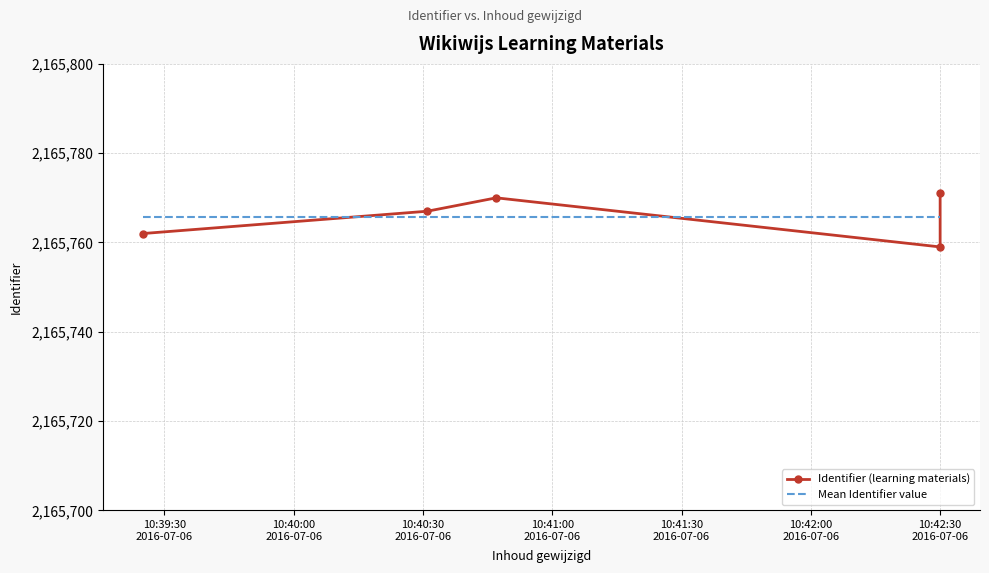

How many categories are shown in the chart?

5